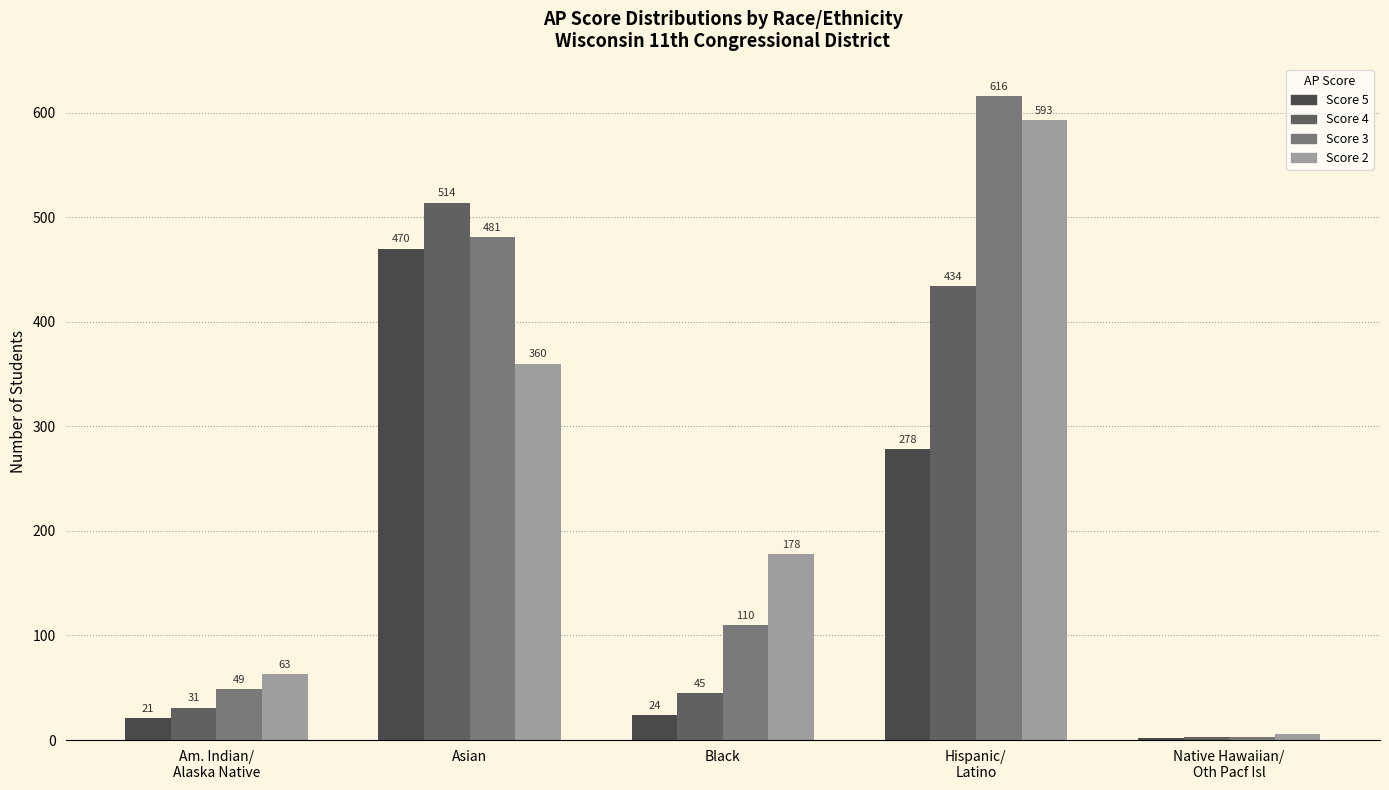

Which series changed the most between Am. Indian/
Alaska Native and Asian?

Score 4